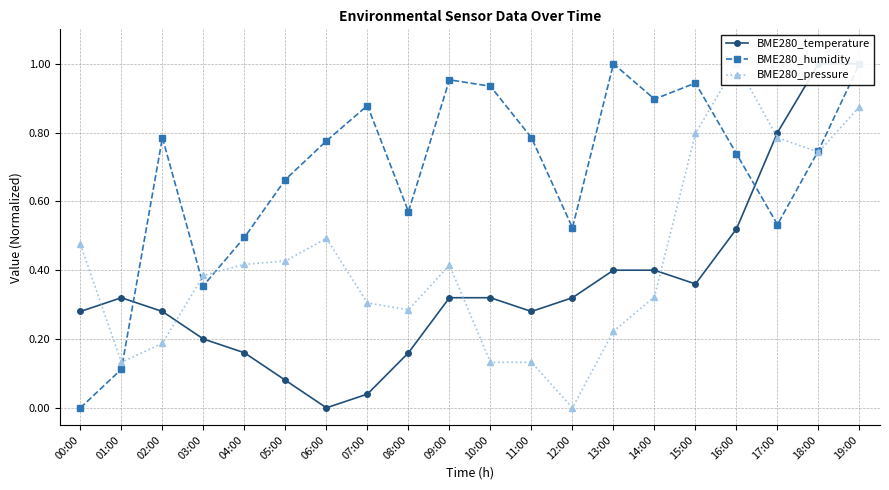

Reading left to right, transcribe all the data shown in this chart.

BME280_temperature: 0.3	0.3	0.3	0.2	0.2	0.1	0.0	0.0	0.2	0.3	0.3	0.3	0.3	0.4	0.4	0.4	0.5	0.8	1.0	1.0
BME280_humidity: 0.0	0.1	0.8	0.4	0.5	0.7	0.8	0.9	0.6	1.0	0.9	0.8	0.5	1.0	0.9	0.9	0.7	0.5	0.7	1.0
BME280_pressure: 0.5	0.1	0.2	0.4	0.4	0.4	0.5	0.3	0.3	0.4	0.1	0.1	0.0	0.2	0.3	0.8	1.0	0.8	0.7	0.9